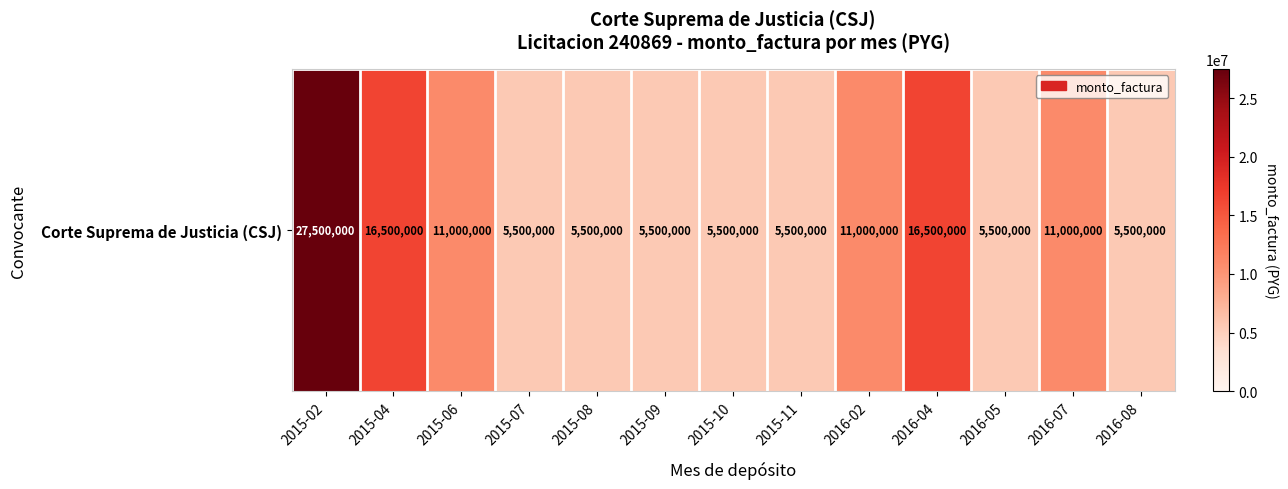

What is the difference between the maximum and minimum values?

22000000